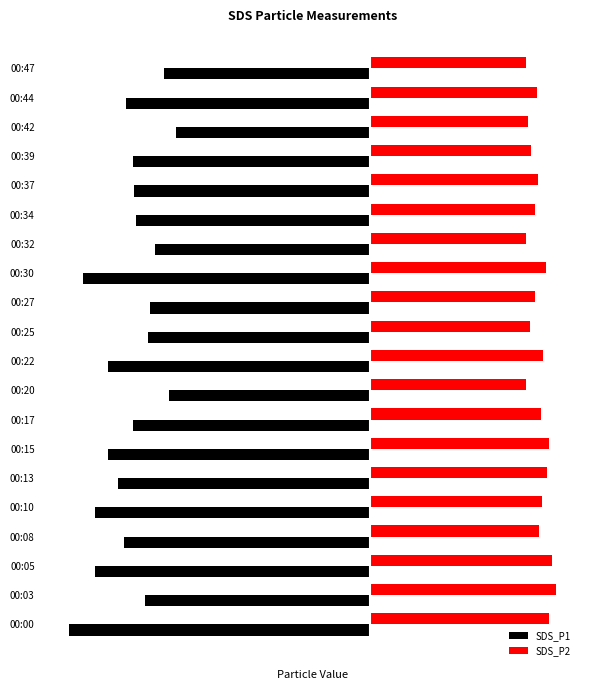

What are all the series names shown in the legend?

SDS_P1, SDS_P2